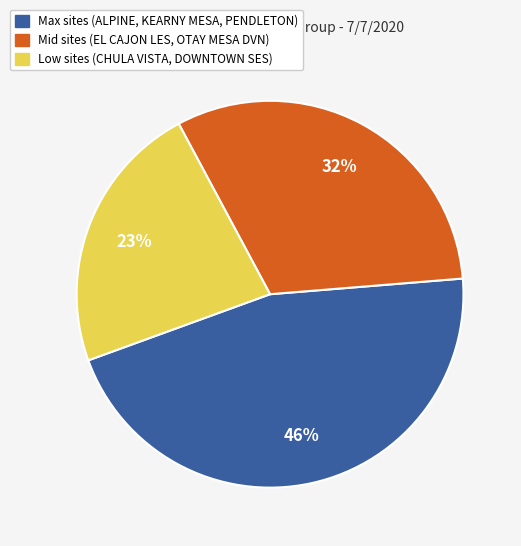

Does Mid sites (EL CAJON LES, OTAY MESA DVN) account for over 50% of the chart?

No